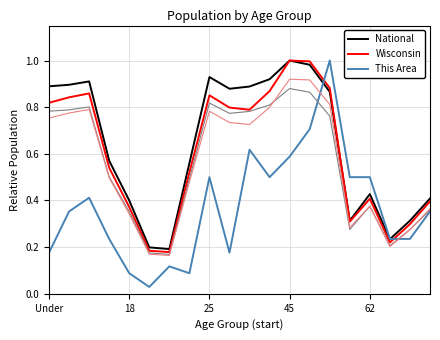

At 9, list the series in order from smallest to largest.

This Area, Wisconsin, National